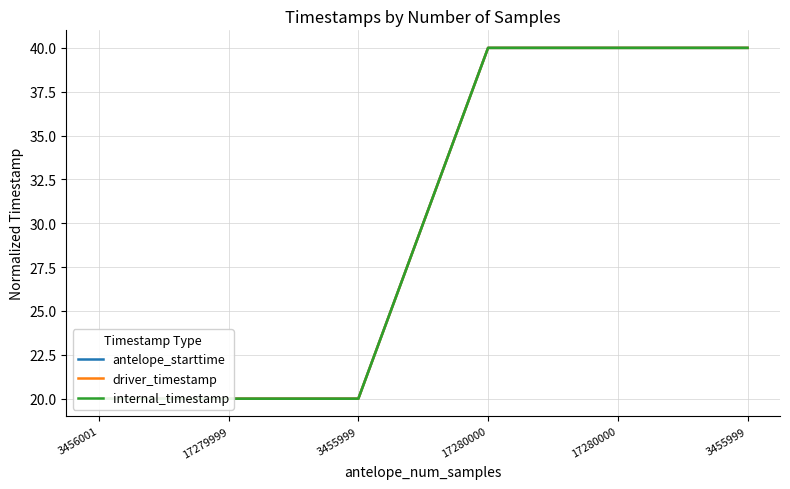

Which series has the widest spread of values?

antelope_starttime